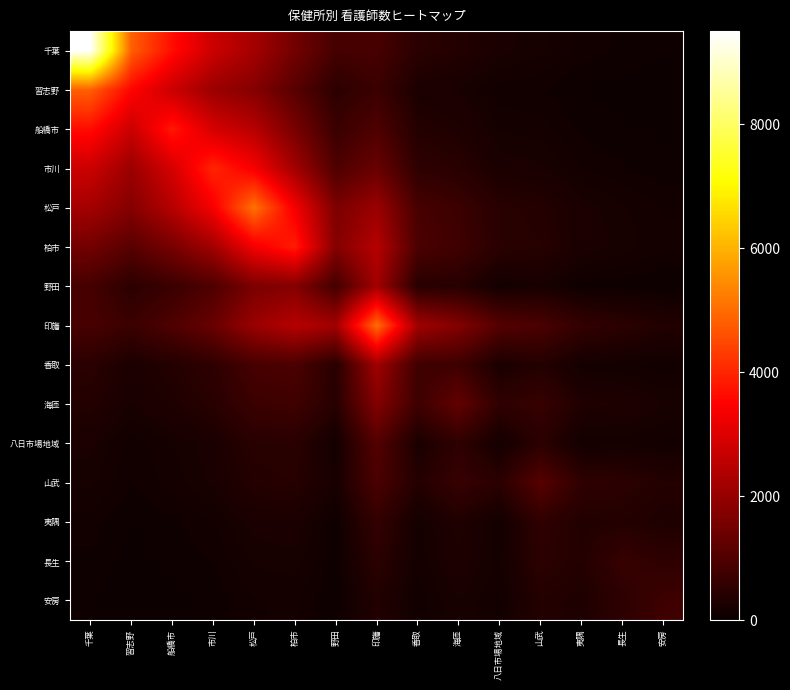

Between 千葉 and 香取, which series saw the biggest shift?

千葉